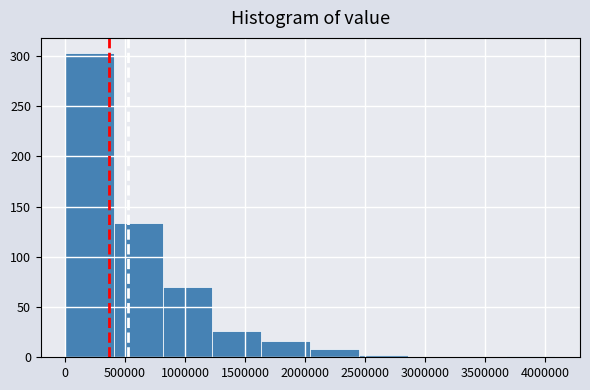

Reading left to right, list every bar in this chart as the range it spans on the x-axis followed by its height. Neither the bar edges nor the heights are printed on the chart, so give them approximately, as read against the axes.

0 to 400000: 305
400000 to 800000: 135
800000 to 1250000: 70
1250000 to 1650000: 25
1650000 to 2050000: 15
2050000 to 2450000: 10
2450000 to 2850000: under 5
2850000 to 3250000: 0
3250000 to 3700000: 0
3700000 to 4100000: under 5